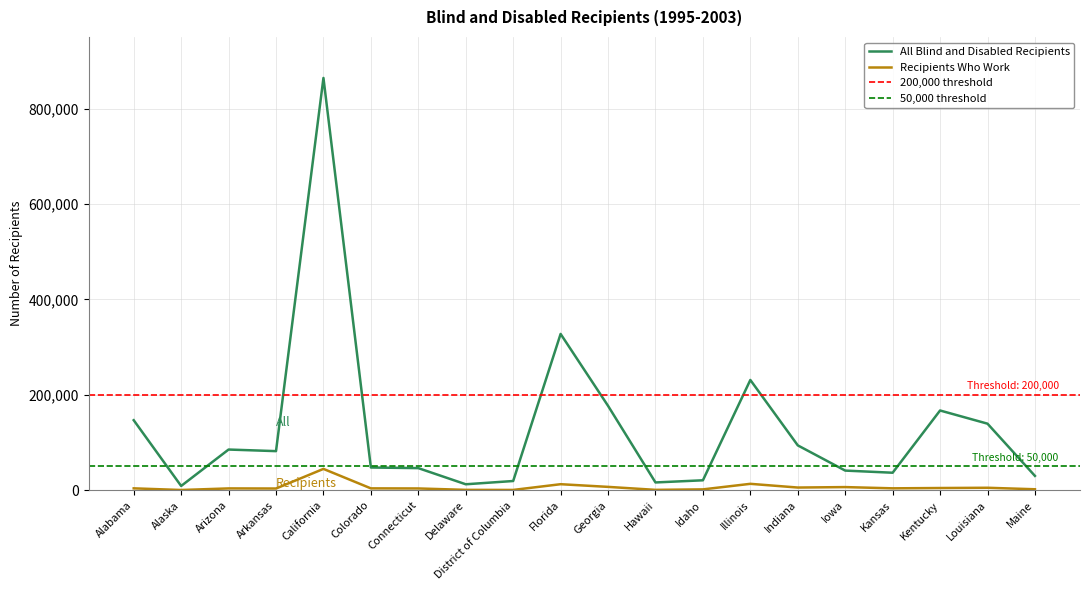

Where is the first local minimum for Recipients Who Work?

Alaska